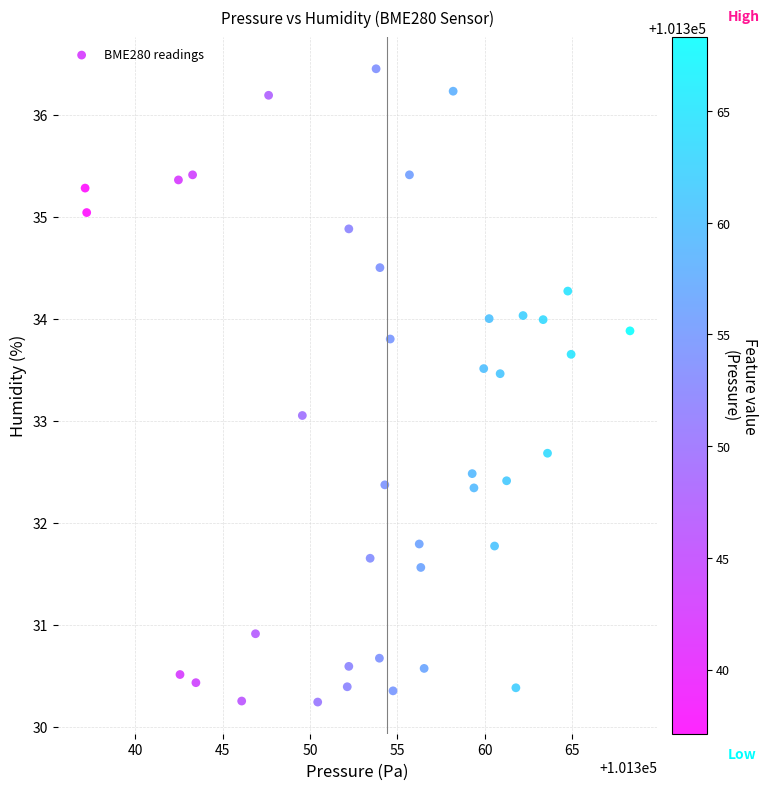

What is the range of X values (max minus min)?

31.2